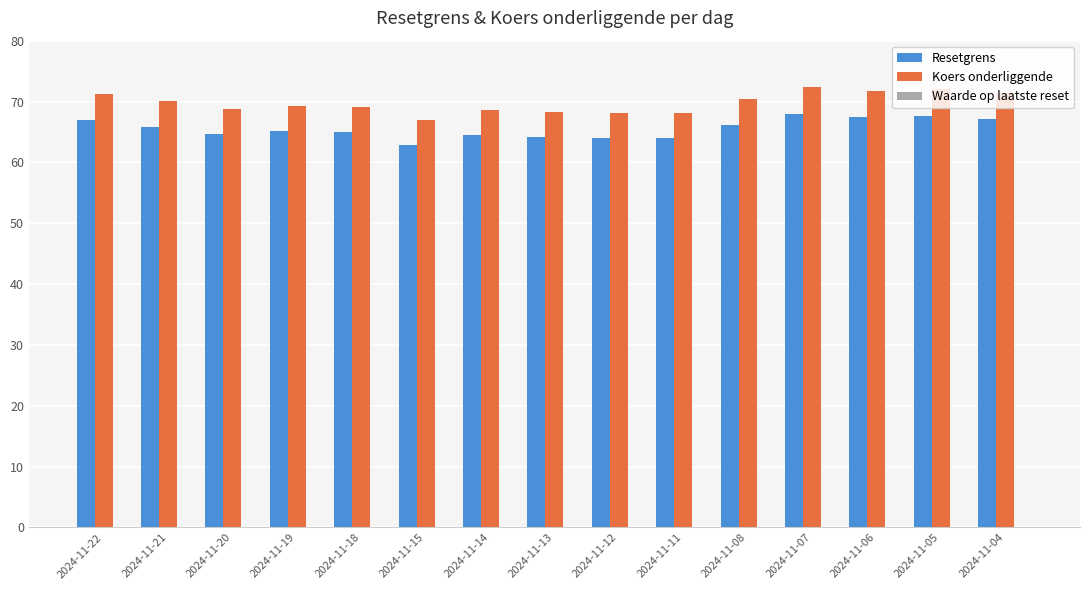

What is the greatest value displayed?

72.4